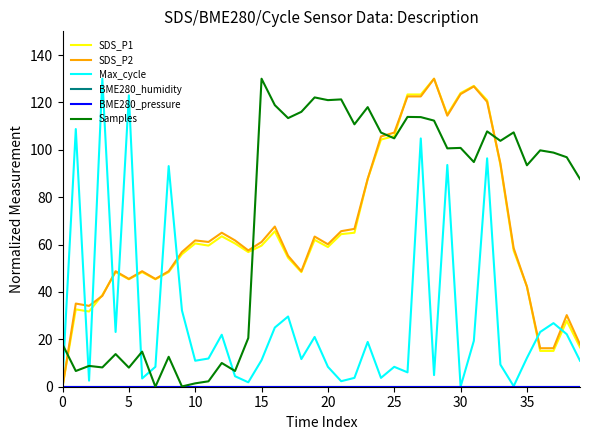

What is the difference between the maximum and minimum values in the Max_cycle series?

130.0